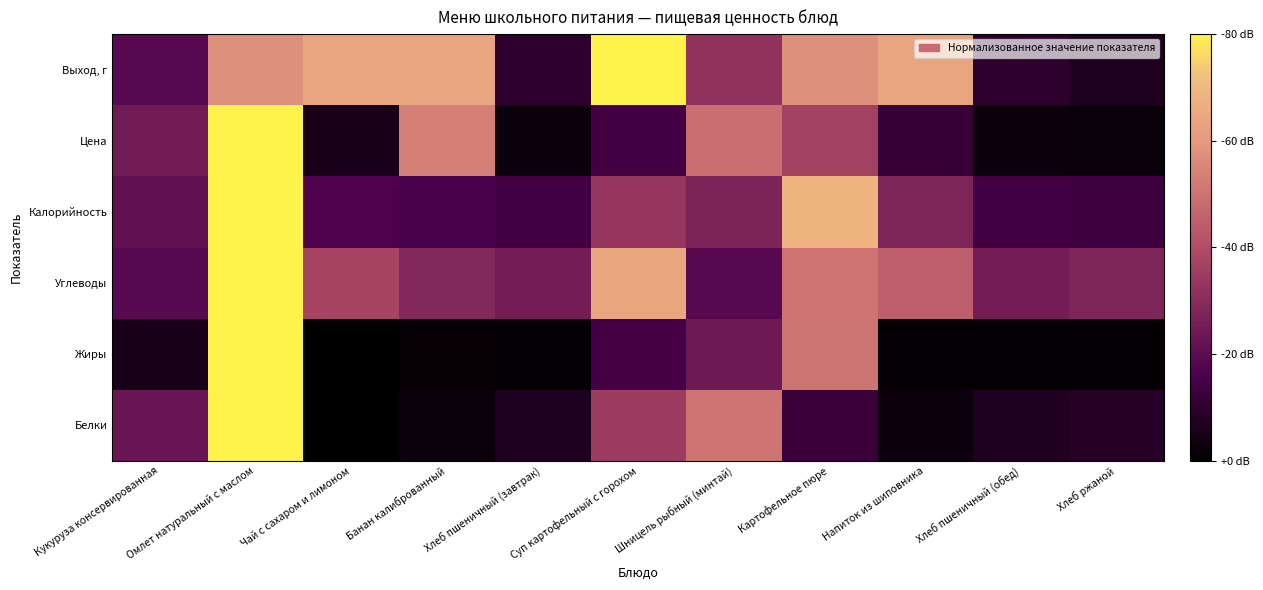

Reading right to left, transcribe all the data shown in this chart.

Белки: Хлеб ржаной=8.3	Хлеб пшеничный (обед)=6.6	Напиток из шиповника=2.9	Картофельное пюре=12.4	Шницель рыбный (минтай)=50.8	Суп картофельный с горохом=34.9	Хлеб пшеничный (завтрак)=6.6	Банан калиброванный=2.0	Чай с сахаром и лимоном=0.5	Омлет натуральный с маслом=80.0	Кукуруза консервированная=23.2
Жиры: Хлеб ржаной=0.9	Хлеб пшеничный (обед)=1.1	Напиток из шиповника=0.9	Картофельное пюре=50.1	Шницель рыбный (минтай)=23.9	Суп картофельный с горохом=14.6	Хлеб пшеничный (завтрак)=1.1	Банан калиброванный=1.5	Чай с сахаром и лимоном=0.1	Омлет натуральный с маслом=80.0	Кукуруза консервированная=5.1
Углеводы: Хлеб ржаной=27.7	Хлеб пшеничный (обед)=25.0	Напиток из шиповника=44.6	Картофельное пюре=50.7	Шницель рыбный (минтай)=18.7	Суп картофельный с горохом=64.4	Хлеб пшеничный (завтрак)=25.0	Банан калиброванный=28.9	Чай с сахаром и лимоном=37.3	Омлет натуральный с маслом=80.0	Кукуруза консервированная=18.9
Калорийность: Хлеб ржаной=13.3	Хлеб пшеничный (обед)=14.0	Напиток из шиповника=27.6	Картофельное пюре=68.3	Шницель рыбный (минтай)=27.5	Суп картофельный с горохом=33.6	Хлеб пшеничный (завтрак)=14.0	Банан калиброванный=15.1	Чай с сахаром и лимоном=16.6	Омлет натуральный с маслом=80.0	Кукуруза консервированная=21.0
Цена: Хлеб ржаной=2.0	Хлеб пшеничный (обед)=3.0	Напиток из шиповника=11.8	Картофельное пюре=36.3	Шницель рыбный (минтай)=48.8	Суп картофельный с горохом=14.1	Хлеб пшеничный (завтрак)=3.0	Банан калиброванный=53.7	Чай с сахаром и лимоном=5.6	Омлет натуральный с маслом=80.0	Кукуруза консервированная=24.8
Выход, г: Хлеб ржаной=6.4	Хлеб пшеничный (обед)=9.6	Напиток из шиповника=64.0	Картофельное пюре=57.6	Шницель рыбный (минтай)=32.0	Суп картофельный с горохом=80.0	Хлеб пшеничный (завтрак)=9.6	Банан калиброванный=64.0	Чай с сахаром и лимоном=64.0	Омлет натуральный с маслом=57.6	Кукуруза консервированная=19.2